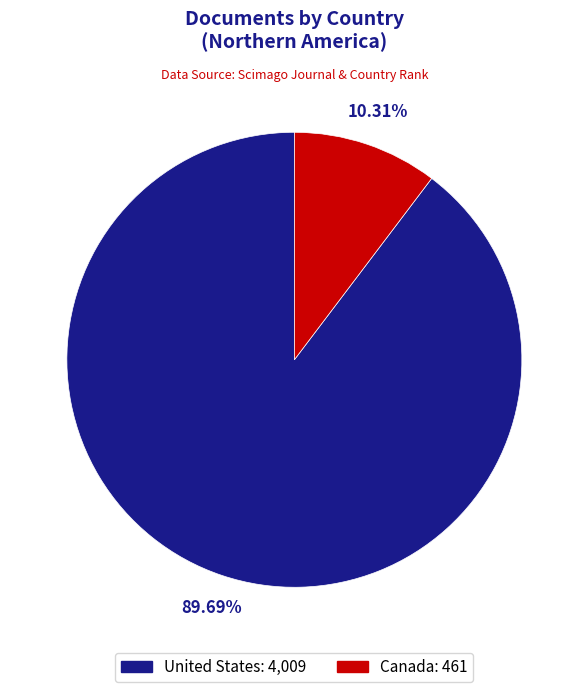

Which slice is the smallest?

Canada